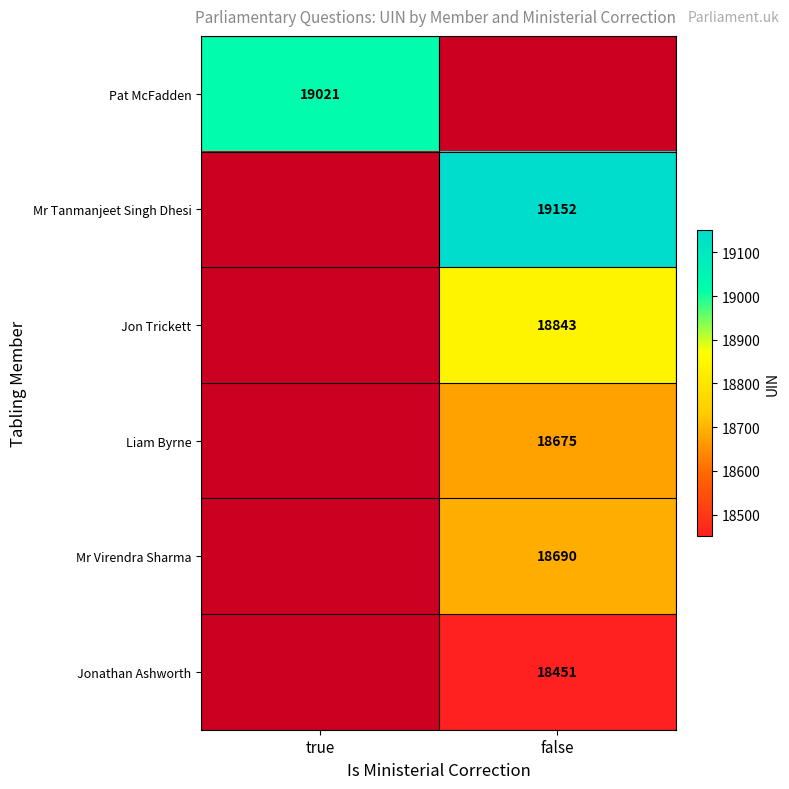

The Jonathan Ashworth series shows 32212 at false. True or false?

False